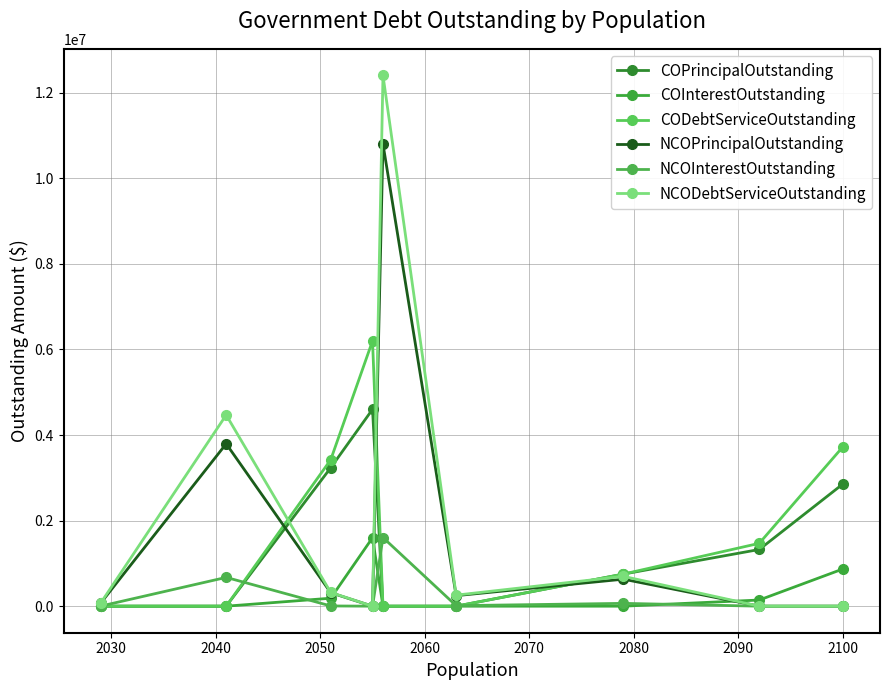

Is this an area chart (filled region under the line)?

No